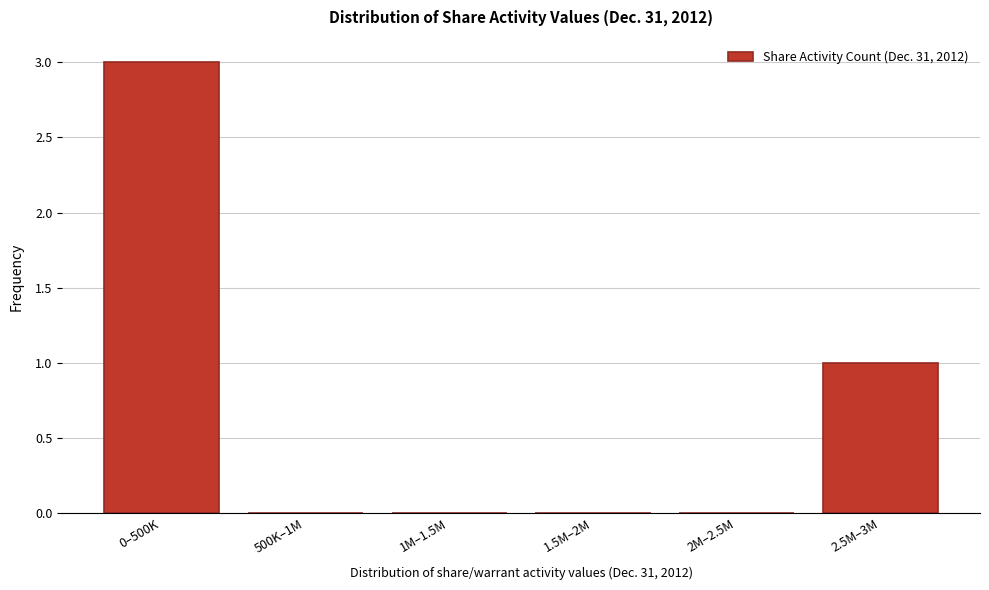

Reading left to right, extract all data points from this chart.

0–500K=3	500K–1M=0	1M–1.5M=0	1.5M–2M=0	2M–2.5M=0	2.5M–3M=1